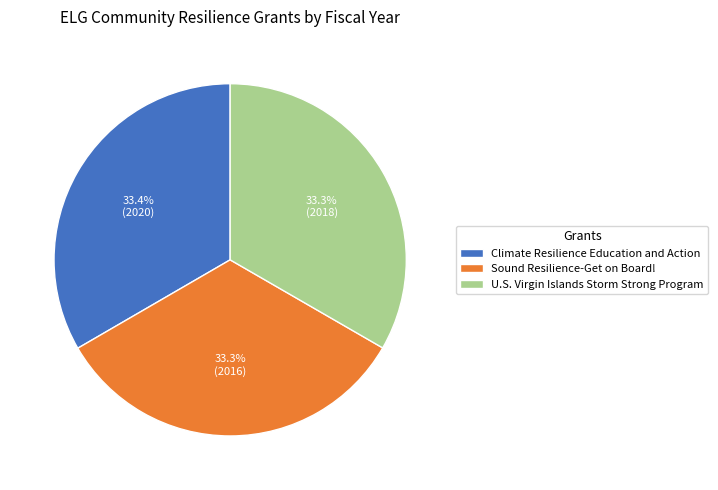

Do Climate Resilience Education and Action and U.S. Virgin Islands Storm Strong Program together represent more than half of the pie?

Yes